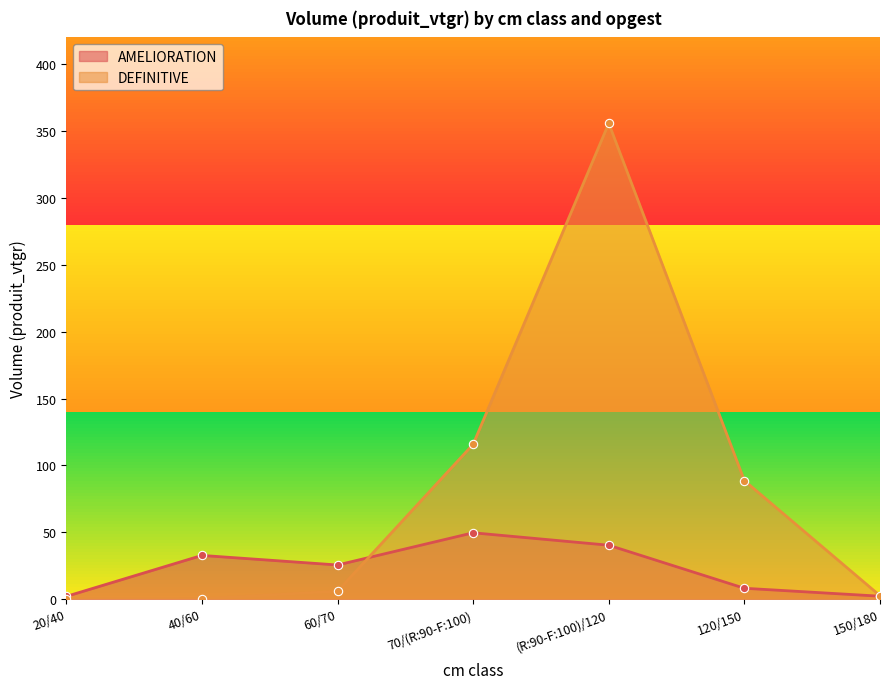

Reading left to right, transcribe all the data shown in this chart.

AMELIORATION: 2.1	32.7	25.6	49.6	40.4	8.2	2.2
DEFINITIVE: 0.1	0.3	6.0	115.8	355.8	88.6	2.6